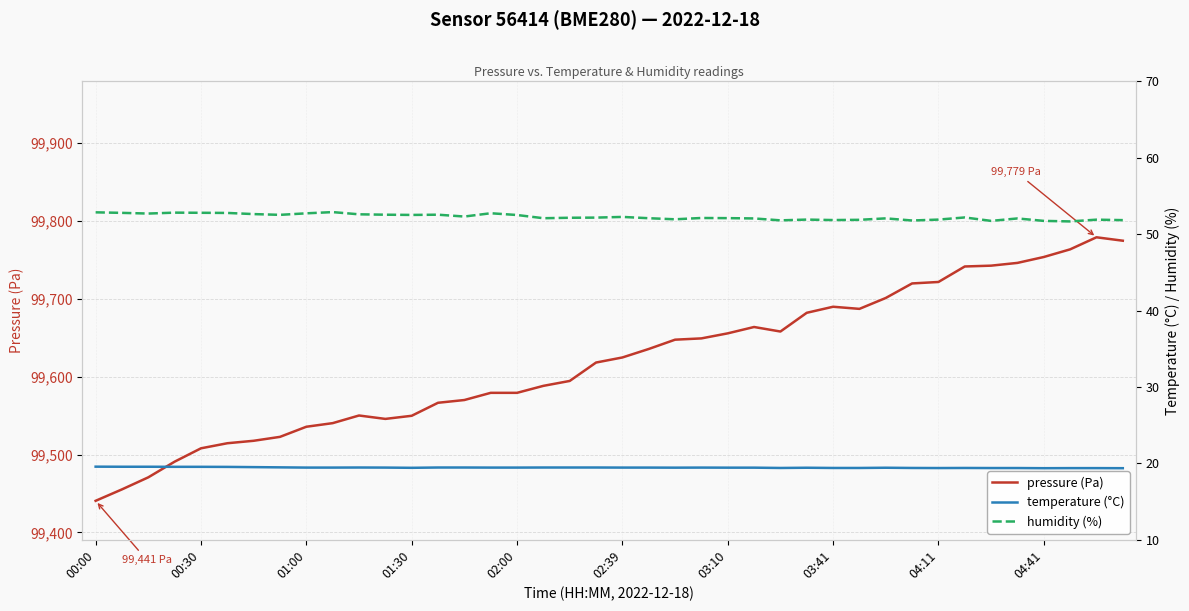

How many lines are shown in the chart?

3